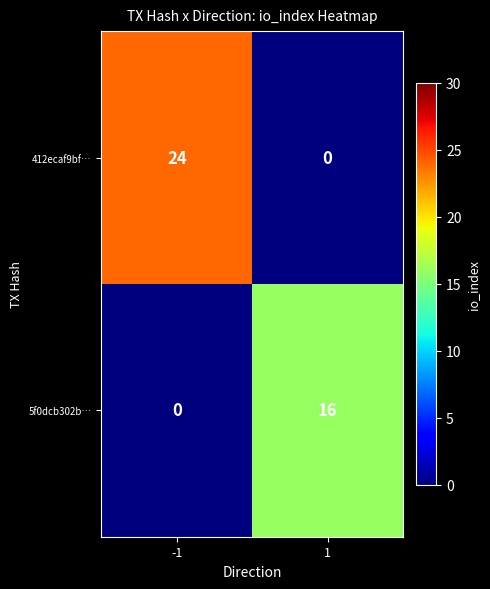

True or false: 5f0dcb302b… has a value of -6 at -1.

False